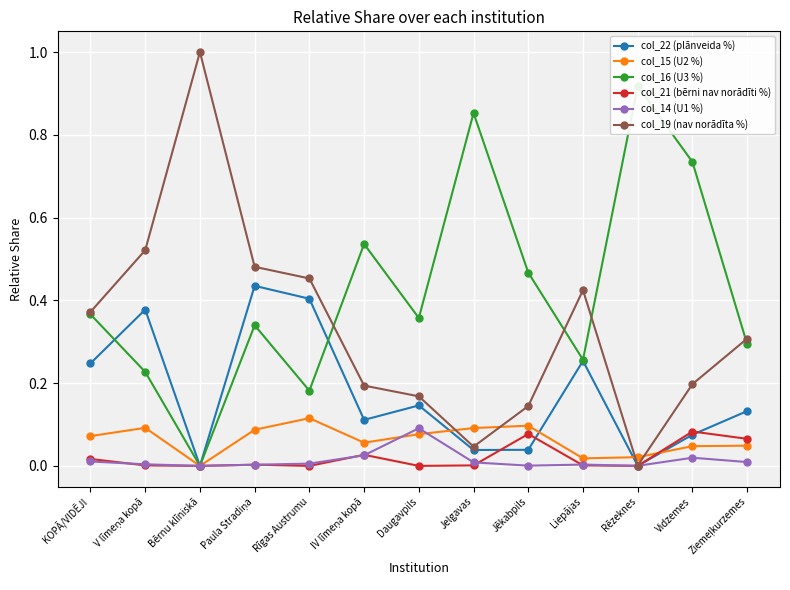

True or false: col_21 (bērni nav norādīti %) and col_19 (nav norādīta %) cross at least once.

False